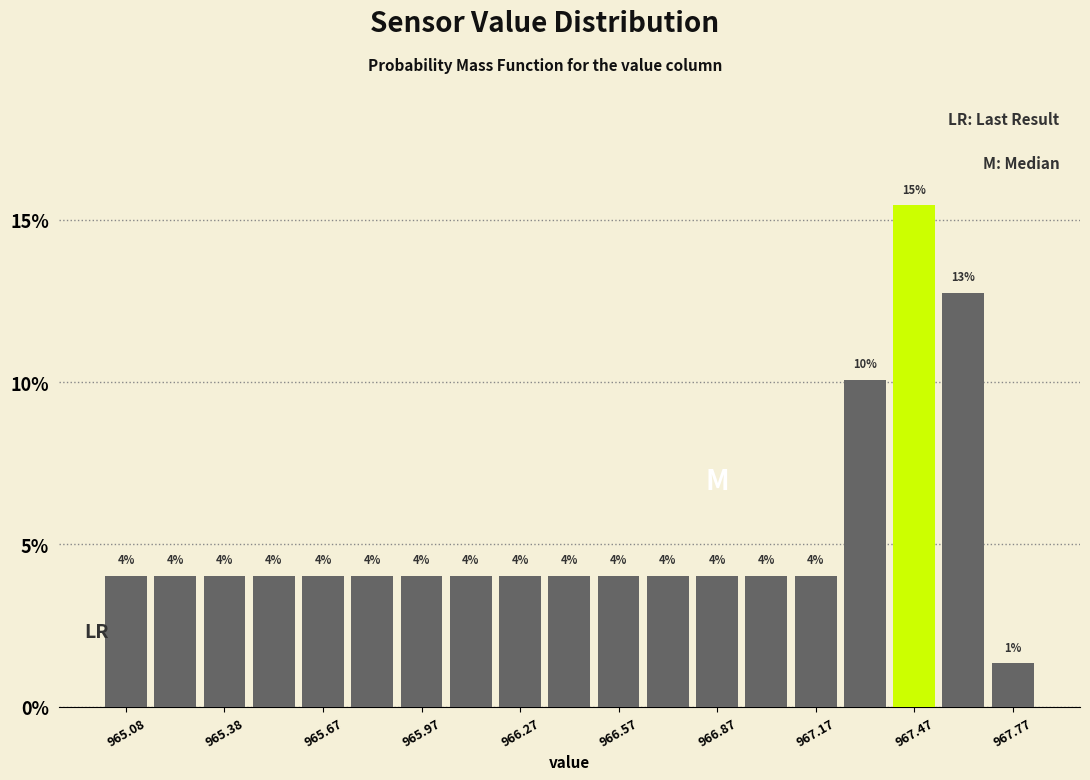

Around what value on the x-axis is the tallest bar? Give the approximate position of its centre, as read against the axis.

967.50